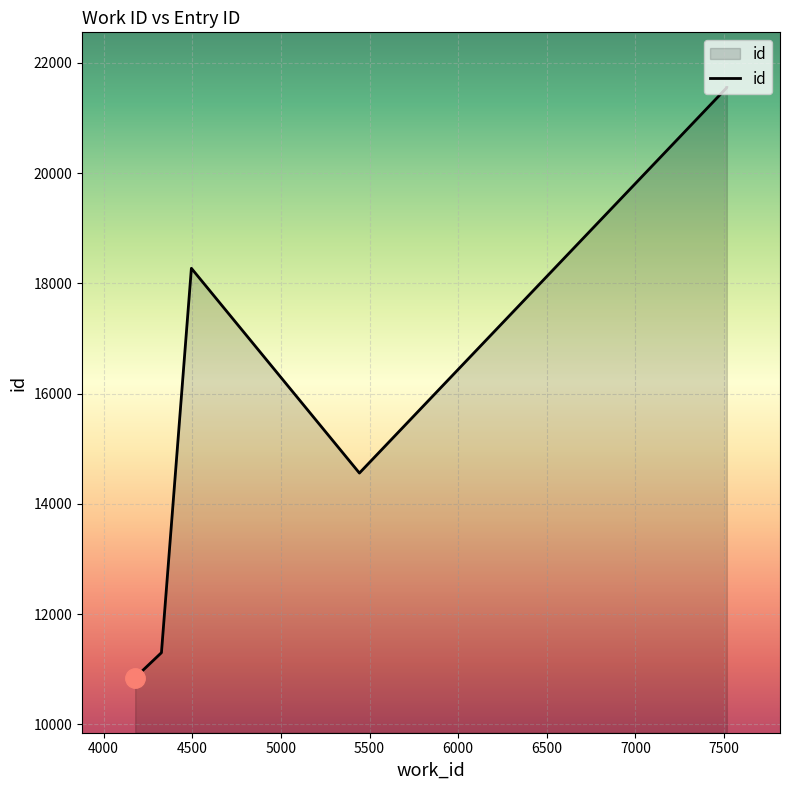

Does the chart display data point markers on the line(s)?

No